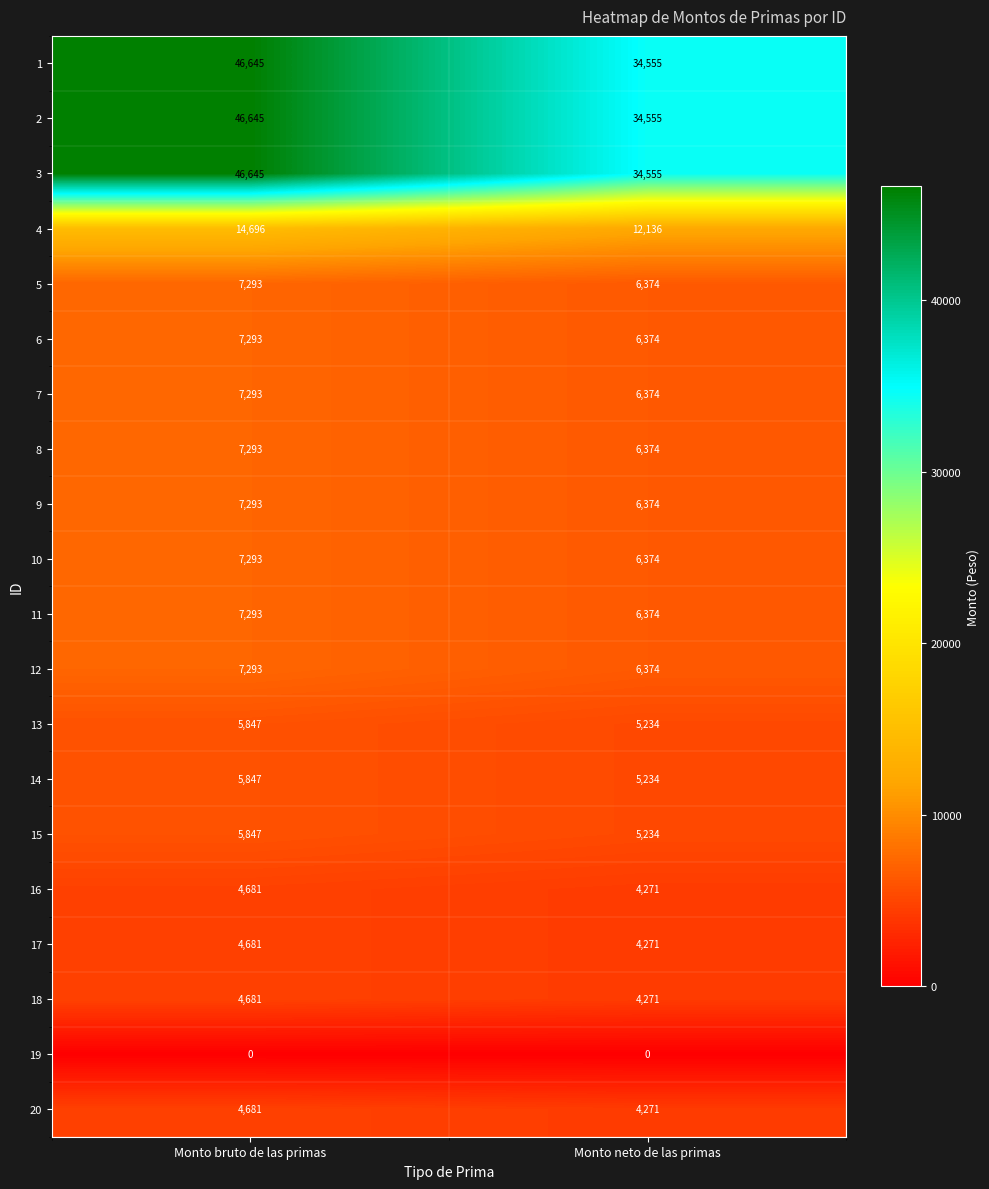

The 20 series shows 4271 at Monto neto de las primas. True or false?

True